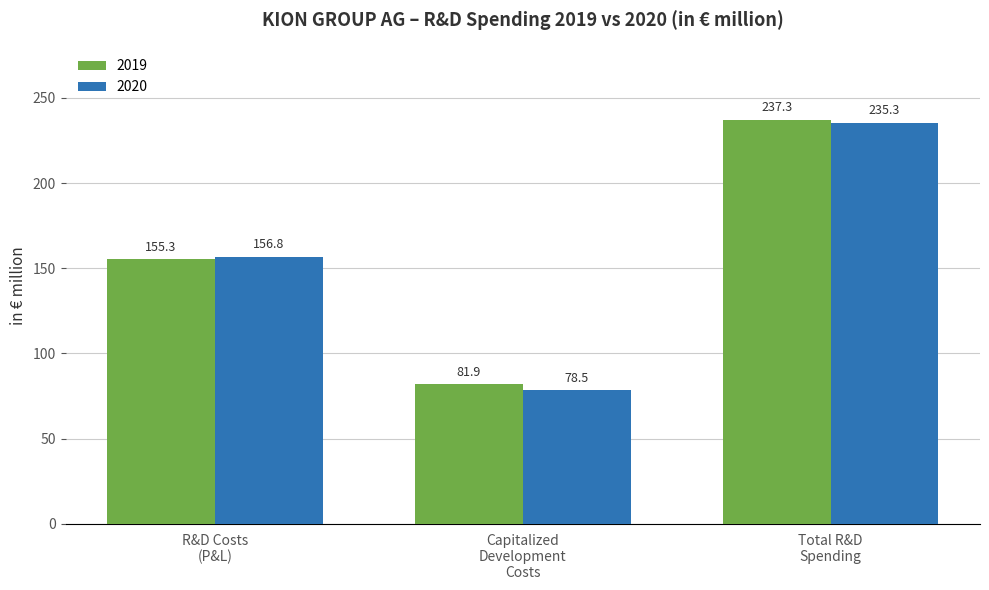

Reading left to right, list all the values displayed in this chart.

2019: 155.3	81.9	237.3
2020: 156.8	78.5	235.3